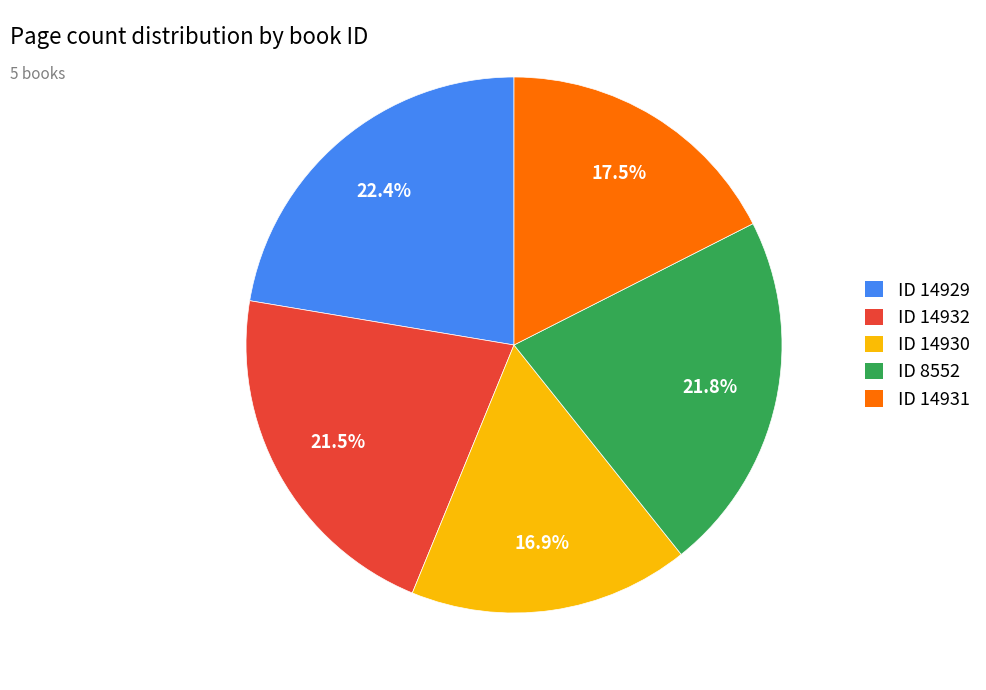

Which has a higher value, ID 14932 or ID 14931?

ID 14932